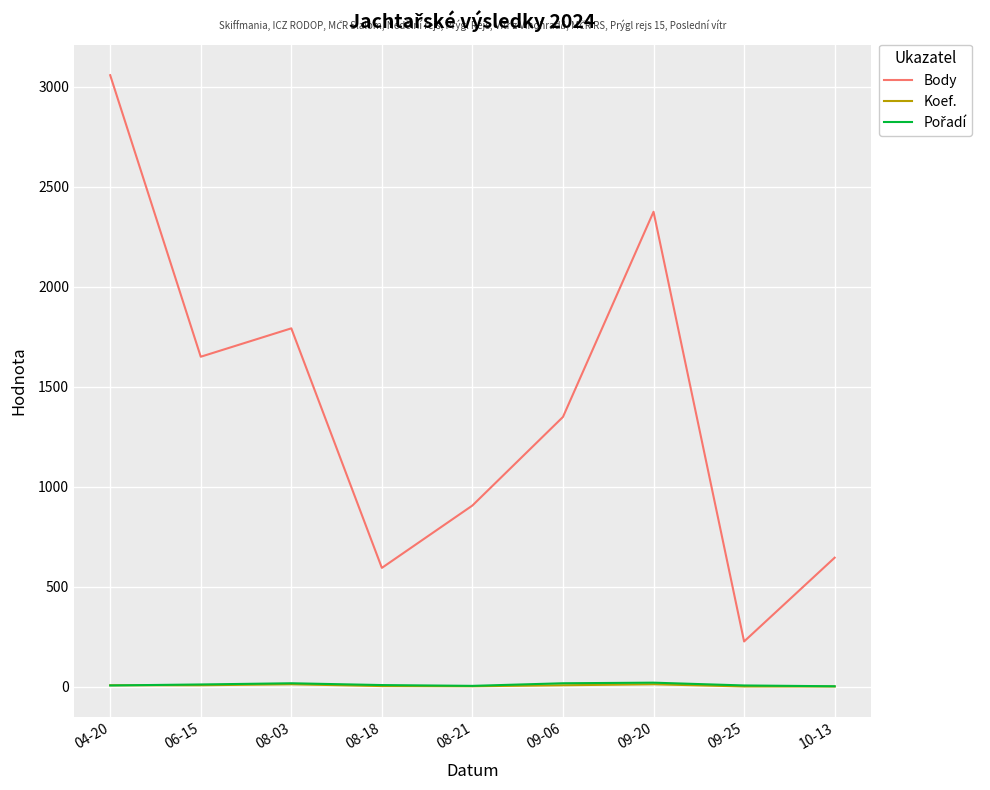

List the labels in order of Body value, smallest first.

09-25, 08-18, 10-13, 08-21, 09-06, 06-15, 08-03, 09-20, 04-20